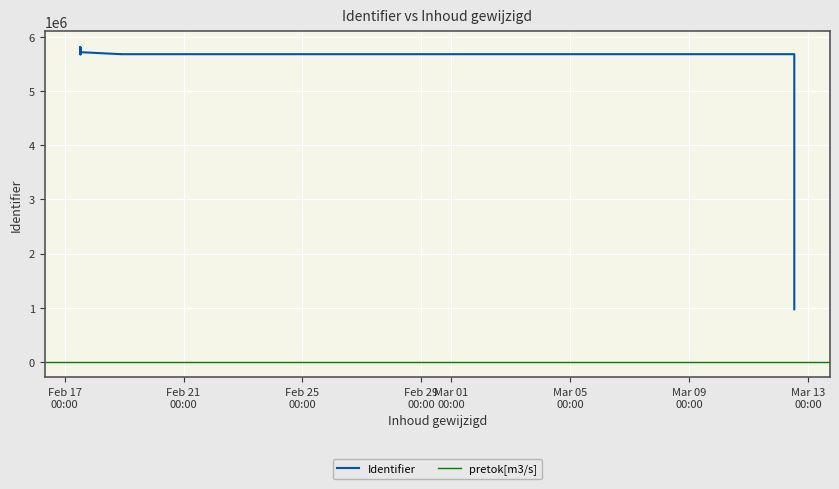

Reading left to right, what are all the values shown in this chart?

5684236	5684120	5684121	5813998	5684122	5814038	5817914	5684115	5684171	5720883	5684107	5684114	5684198	968891